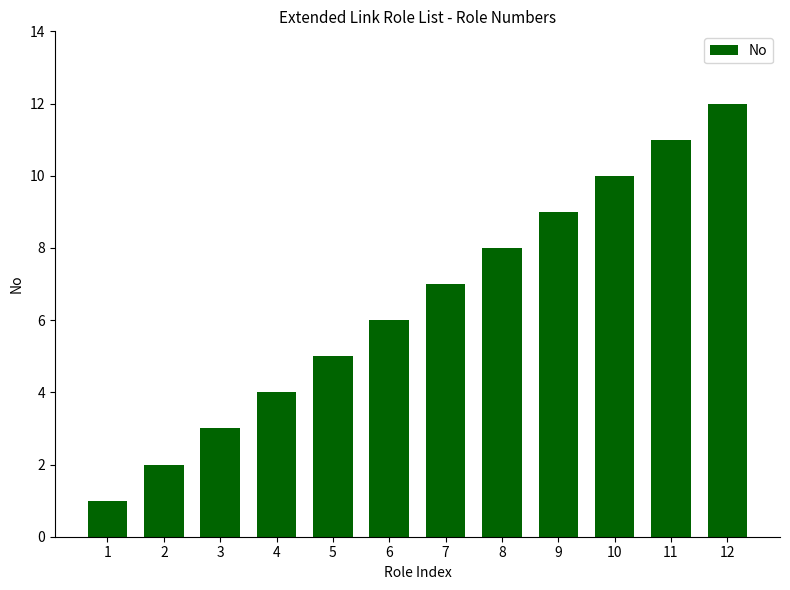

What is the value of the 4th bar from the left?

4